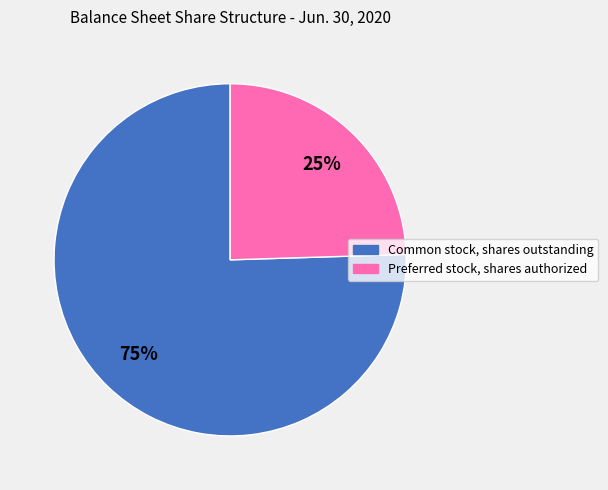

Count the number of slices in the pie.

2